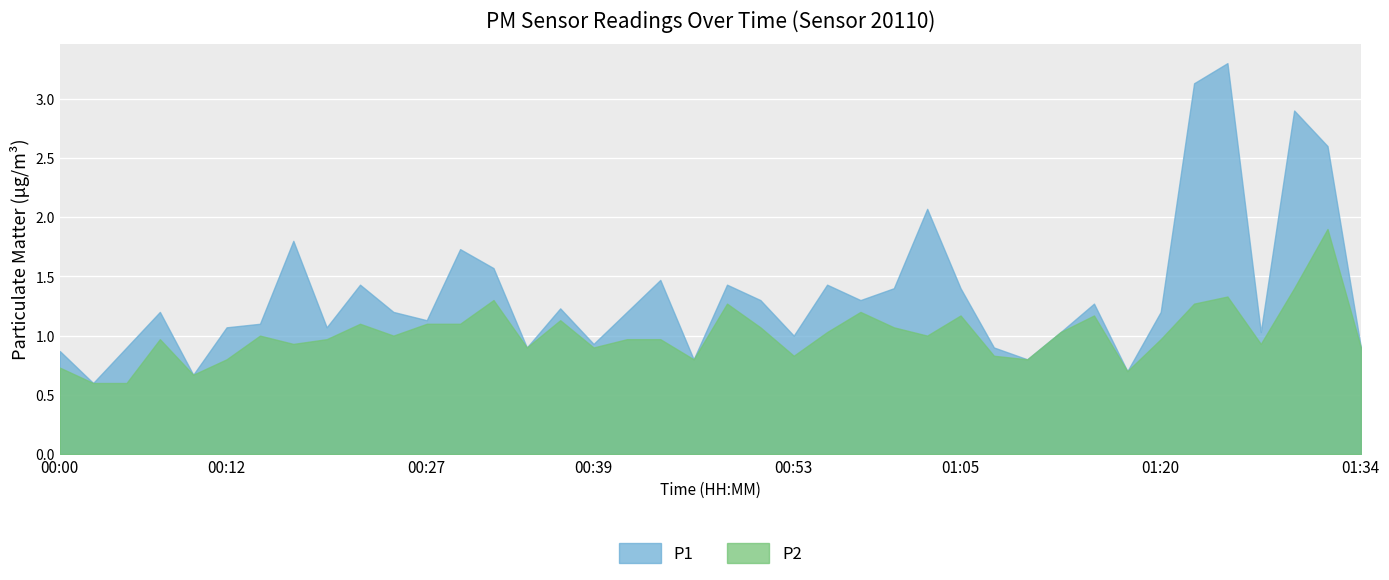

At which category is the sum across all series the highest?

01:25